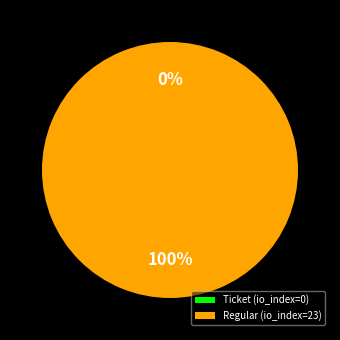

What is the majority slice?

Regular (io_index=23)